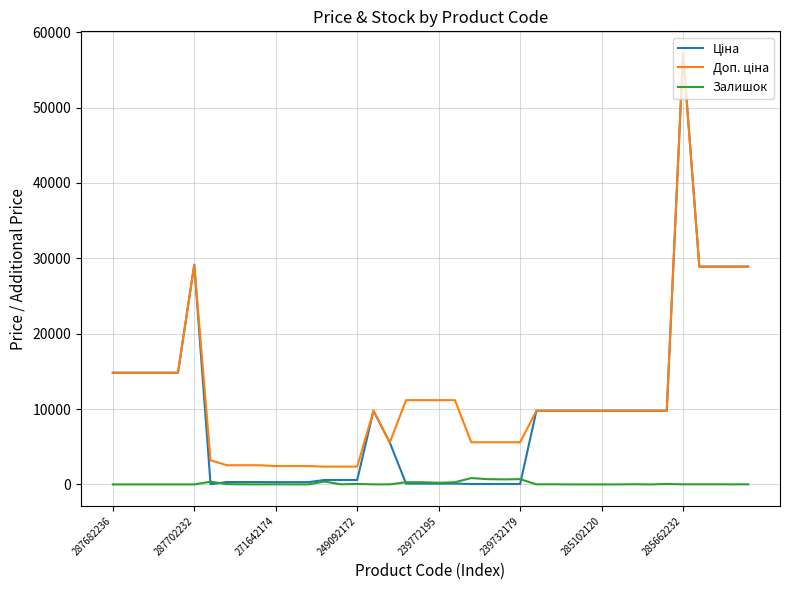

How many lines are shown in the chart?

3